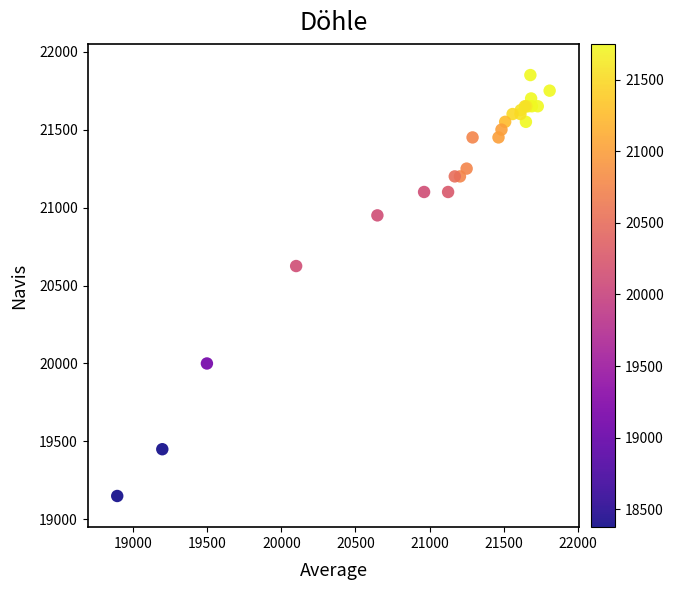

What Y value in the scatter plot is closest to 20500?

20625